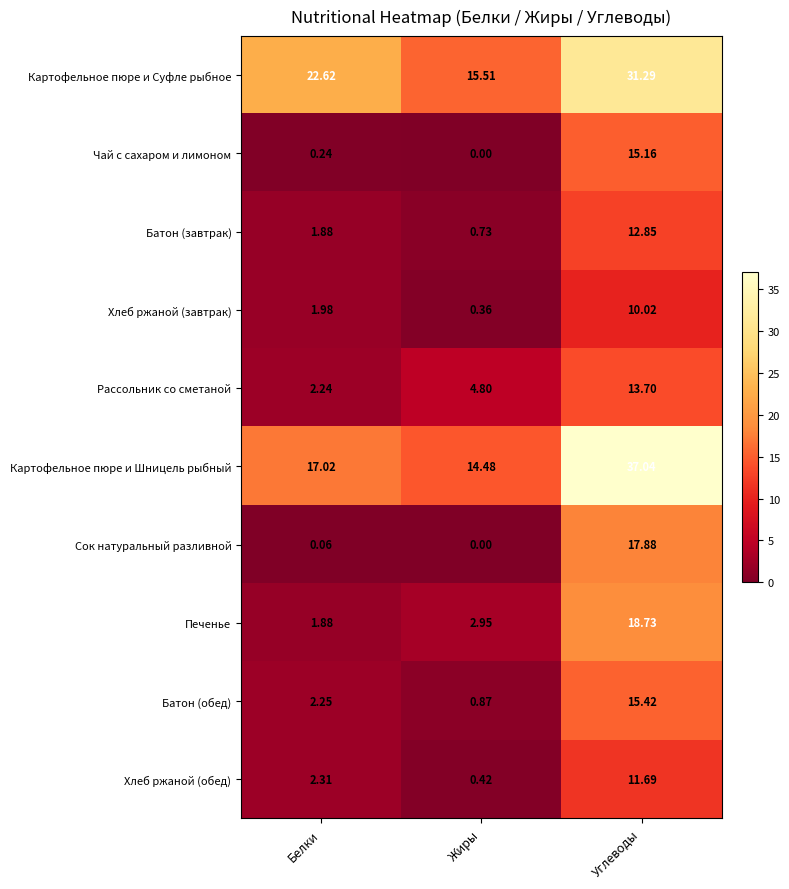

Which series changed the most between Белки and Жиры?

Картофельное пюре и Суфле рыбное